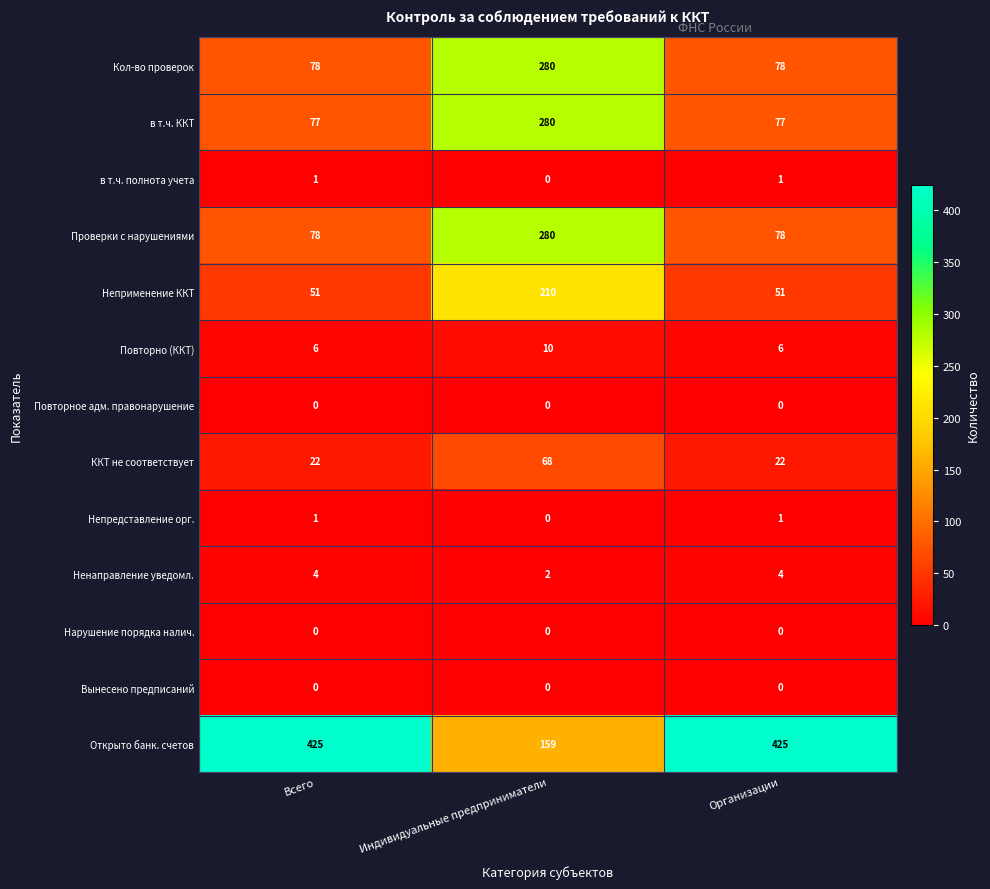

What value does the Неприменение ККТ series have at Всего, to the nearest 5?

50